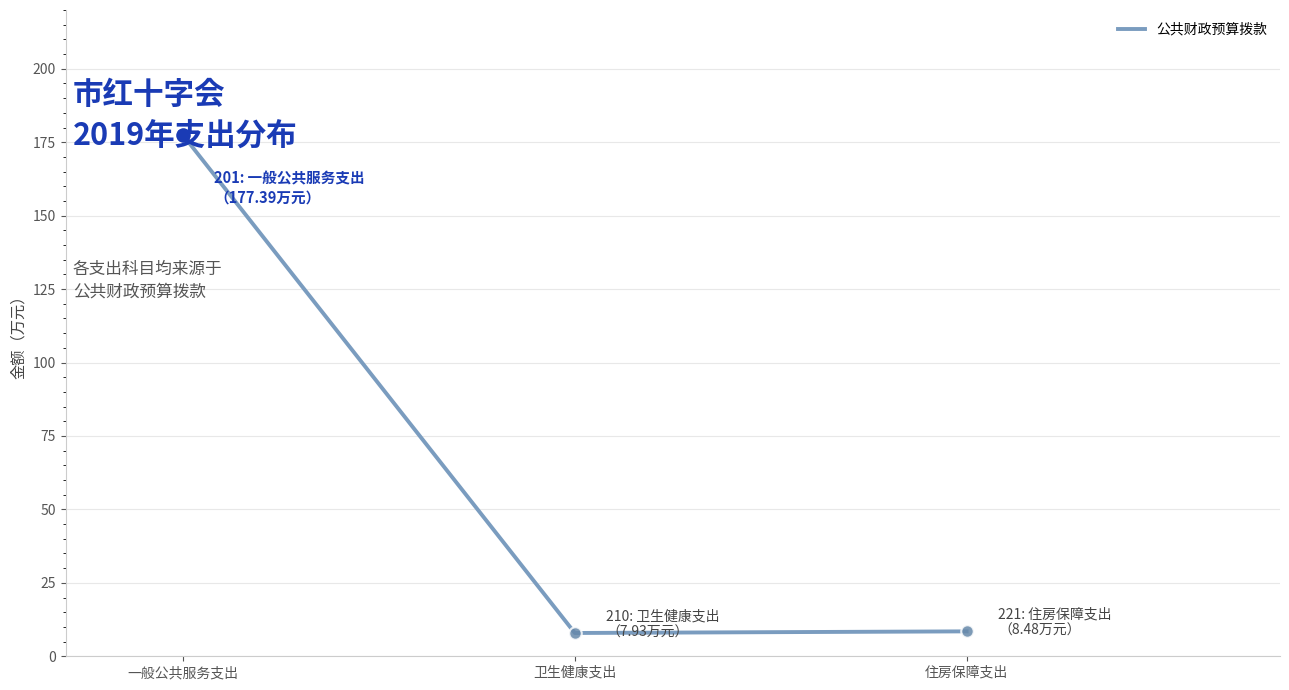

True or false: the data shows 8.5 at 住房保障支出.

True